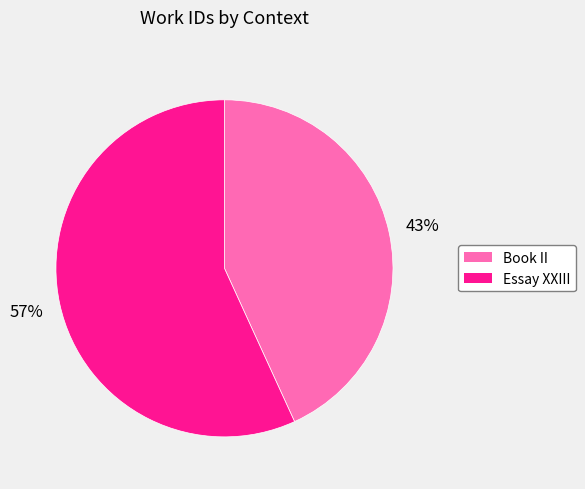

To the nearest percent, what is the difference between the Book II and Essay XXIII slice percentages?

14%